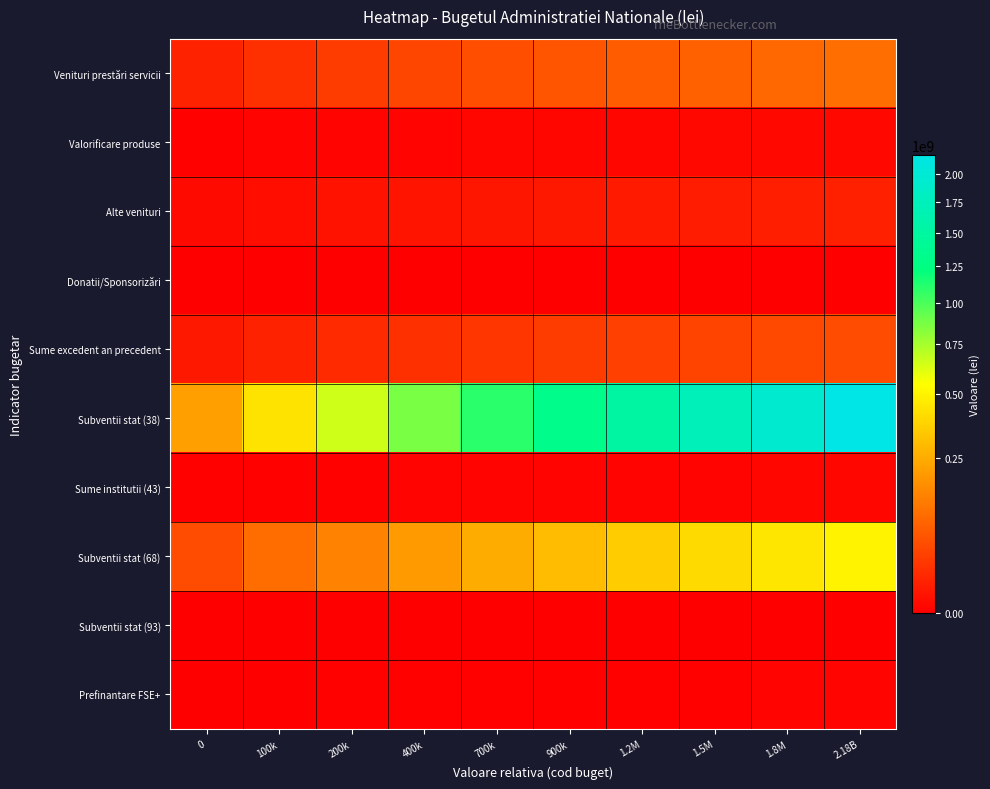

Reading left to right, transcribe all the data shown in this chart.

Venituri prestări servicii: 0=10232900.0	100k=20465800.0	200k=30698700.0	400k=40931600.0	700k=51164500.0	900k=61397400.0	1.2M=71630300.0	1.5M=81863200.0	1.8M=92096100.0	2.18B=102329000.0
Valorificare produse: 0=71800.0	100k=143600.0	200k=215400.0	400k=287200.0	700k=359000.0	900k=430800.0	1.2M=502600.0	1.5M=574400.0	1.8M=646200.0	2.18B=718000.0
Alte venituri: 0=916900.0	100k=1833800.0	200k=2750700.0	400k=3667600.0	700k=4584500.0	900k=5501400.0	1.2M=6418300.0	1.5M=7335200.0	1.8M=8252100.0	2.18B=9169000.0
Donatii/Sponsorizări: 0=200.0	100k=400.0	200k=600.0	400k=800.0	700k=1000.0	900k=1200.0	1.2M=1400.0	1.5M=1600.0	1.8M=1800.0	2.18B=2000.0
Sume excedent an precedent: 0=5036300.0	100k=10072600.0	200k=15108900.0	400k=20145200.0	700k=25181500.0	900k=30217800.0	1.2M=35254100.0	1.5M=40290400.0	1.8M=45326700.0	2.18B=50363000.0
Subventii stat (38): 0=218046100.0	100k=436092200.0	200k=654138300.0	400k=872184400.0	700k=1090230500.0	900k=1308276600.0	1.2M=1526322700.0	1.5M=1744368800.0	1.8M=1962414900.0	2.18B=2180461000.0
Sume institutii (43): 0=36200.0	100k=72400.0	200k=108600.0	400k=144800.0	700k=181000.0	900k=217200.0	1.2M=253400.0	1.5M=289600.0	1.8M=325800.0	2.18B=362000.0
Subventii stat (68): 0=49653900.0	100k=99307800.0	200k=148961700.0	400k=198615600.0	700k=248269500.0	900k=297923400.0	1.2M=347577300.0	1.5M=397231200.0	1.8M=446885100.0	2.18B=496539000.0
Subventii stat (93): 0=400.0	100k=800.0	200k=1200.0	400k=1600.0	700k=2000.0	900k=2400.0	1.2M=2800.0	1.5M=3200.0	1.8M=3600.0	2.18B=4000.0
Prefinantare FSE+: 0=15400.0	100k=30800.0	200k=46200.0	400k=61600.0	700k=77000.0	900k=92400.0	1.2M=107800.0	1.5M=123200.0	1.8M=138600.0	2.18B=154000.0